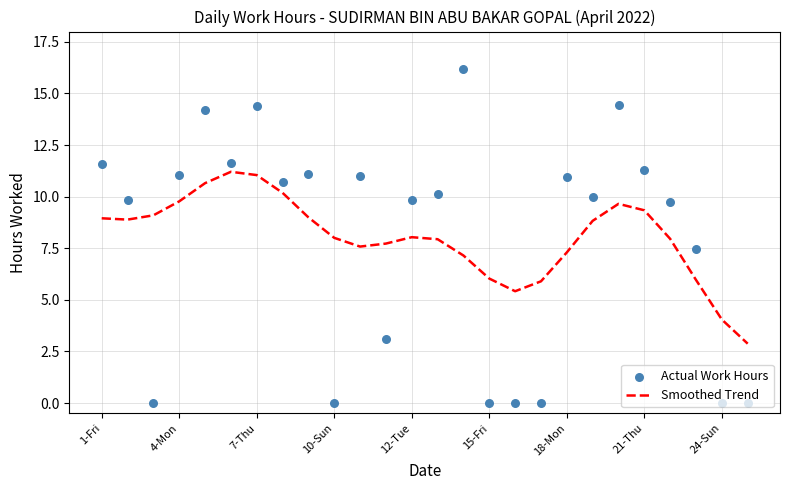

What is the highest value of the Smoothed Trend series?

11.2